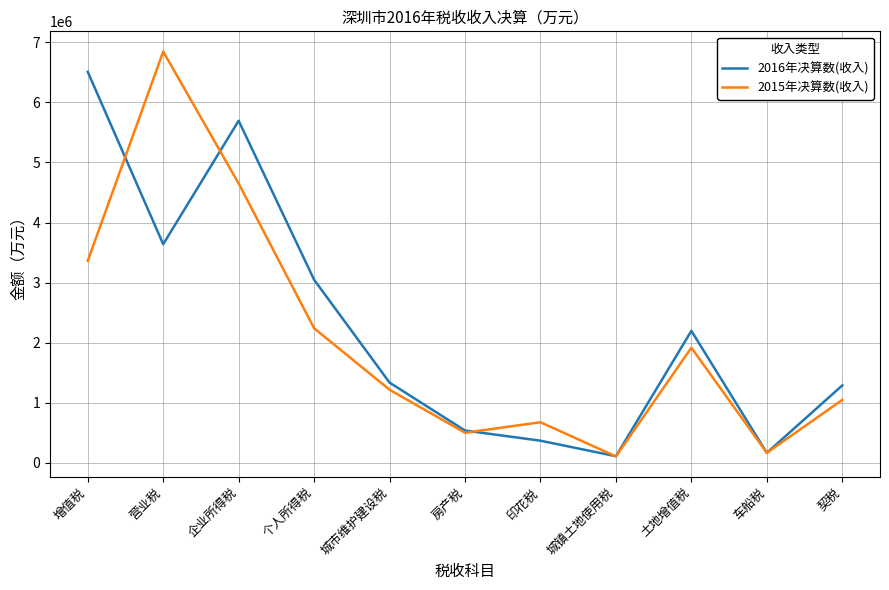

List the series in order of their peak value, highest first.

2015年决算数(收入), 2016年决算数(收入)